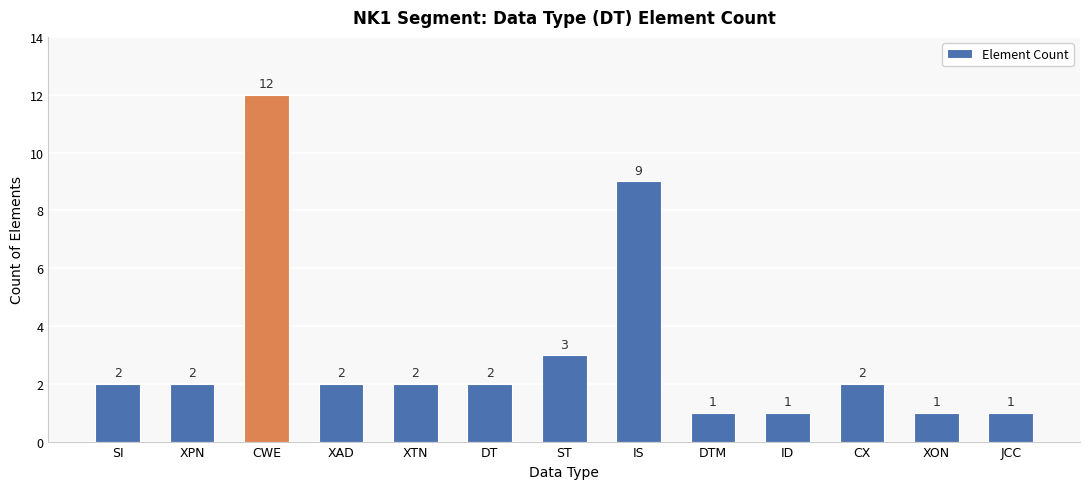

Approximately how many times larger is the value at JCC compared to XPN?

0.5